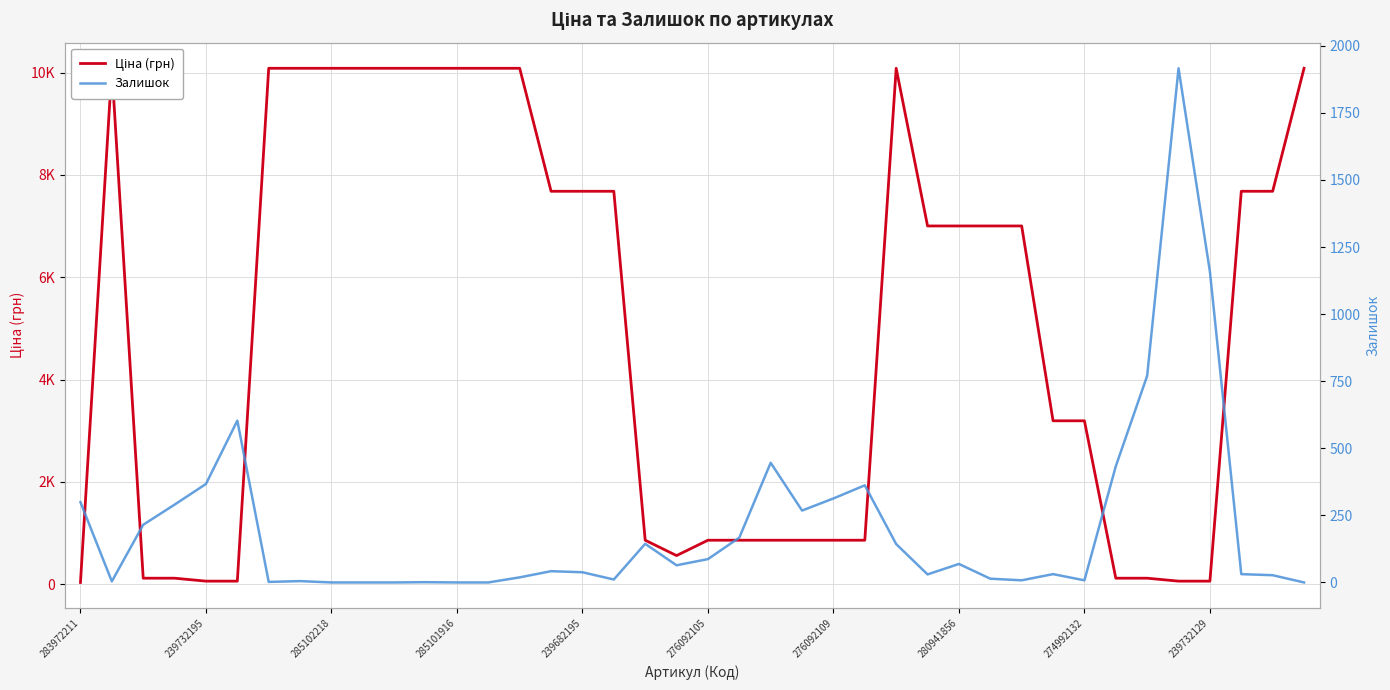

The value of Залишок at 14 is 30.6. True or false?

False